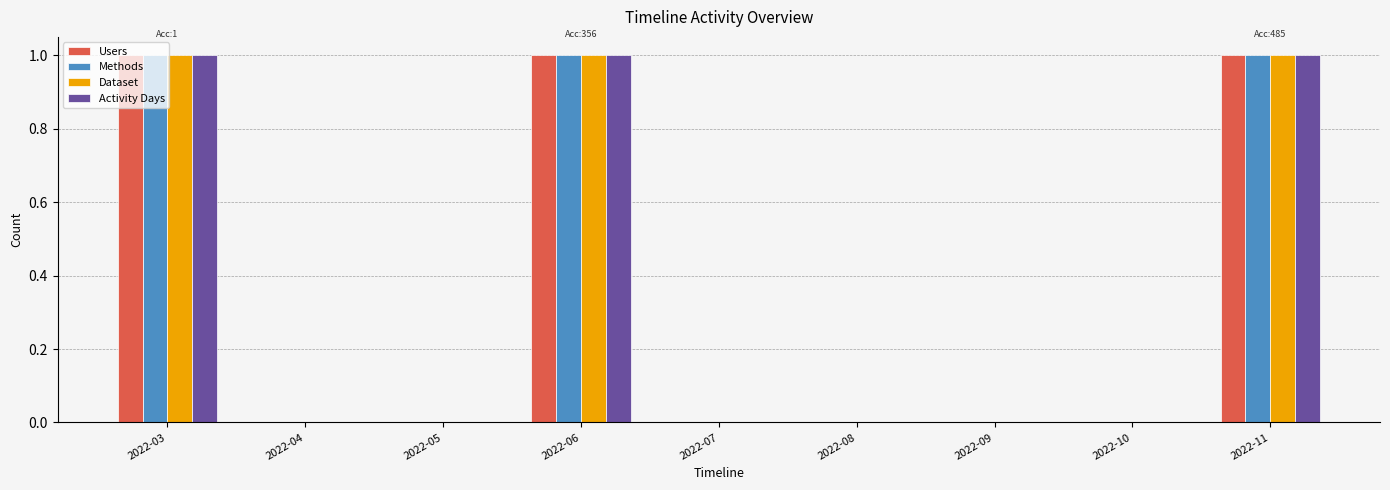

Reading left to right, list all the values displayed in this chart.

Users: 2022-03=1	2022-04=0	2022-05=0	2022-06=1	2022-07=0	2022-08=0	2022-09=0	2022-10=0	2022-11=1
Methods: 2022-03=1	2022-04=0	2022-05=0	2022-06=1	2022-07=0	2022-08=0	2022-09=0	2022-10=0	2022-11=1
Dataset: 2022-03=1	2022-04=0	2022-05=0	2022-06=1	2022-07=0	2022-08=0	2022-09=0	2022-10=0	2022-11=1
Activity Days: 2022-03=1	2022-04=0	2022-05=0	2022-06=1	2022-07=0	2022-08=0	2022-09=0	2022-10=0	2022-11=1